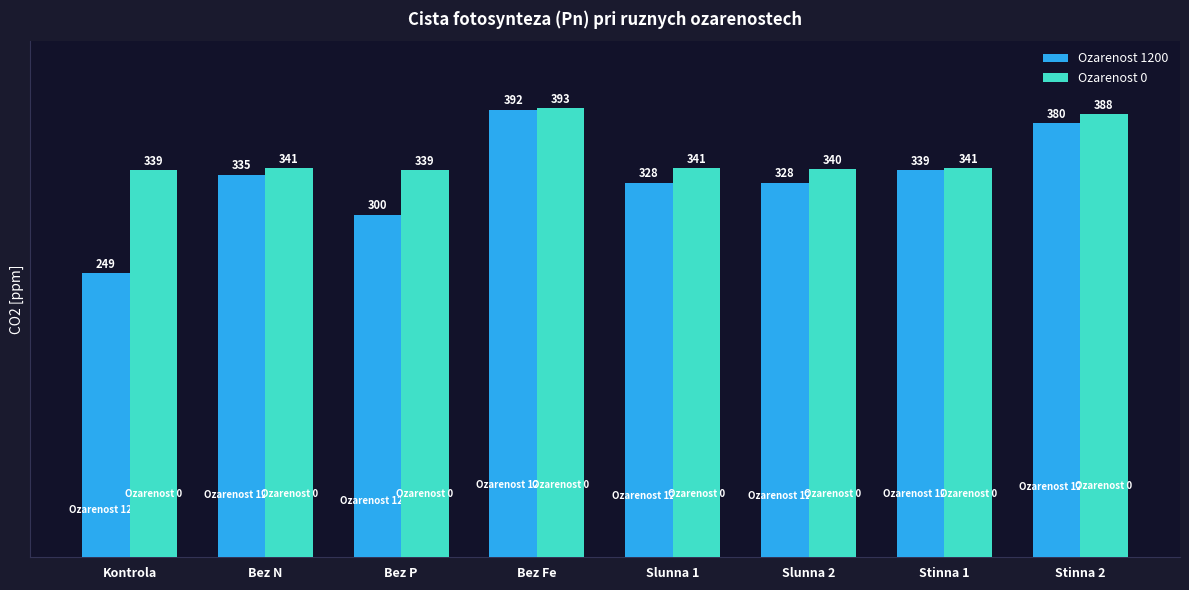

What is the average value of the Ozarenost 0 series?

353